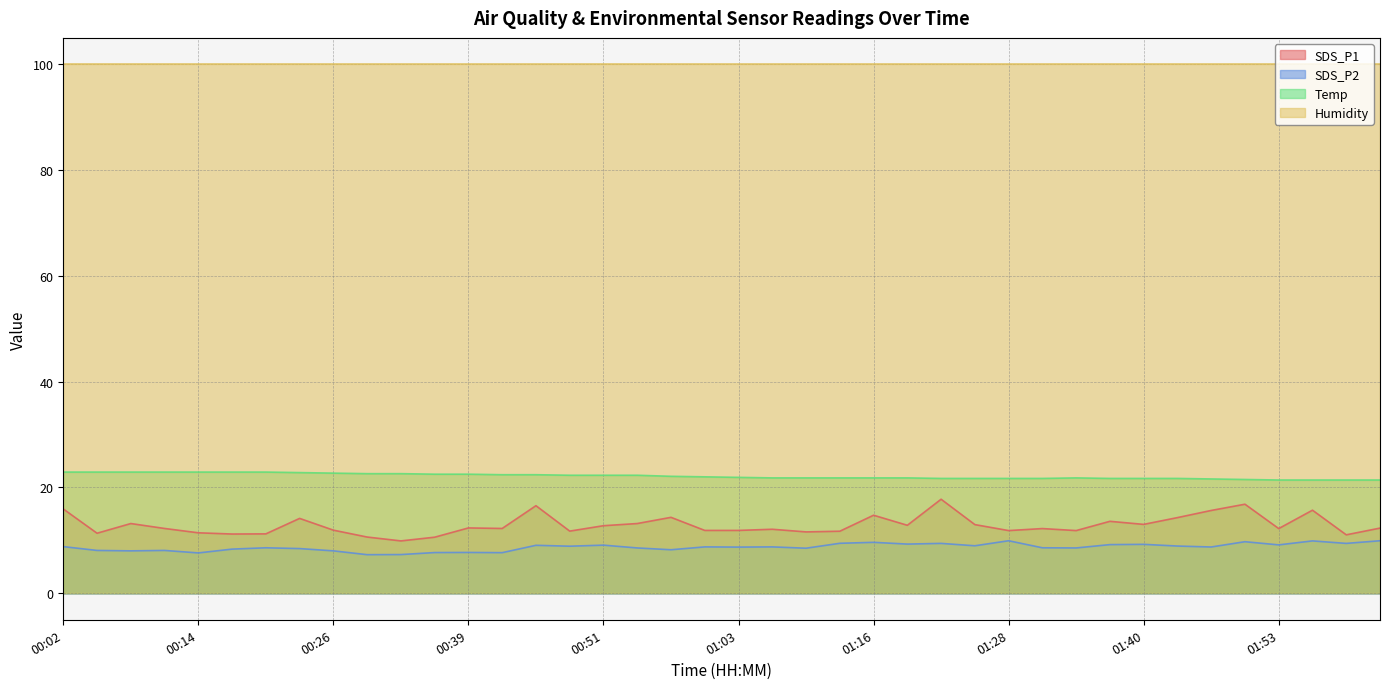

Does the chart display data point markers on the line(s)?

No